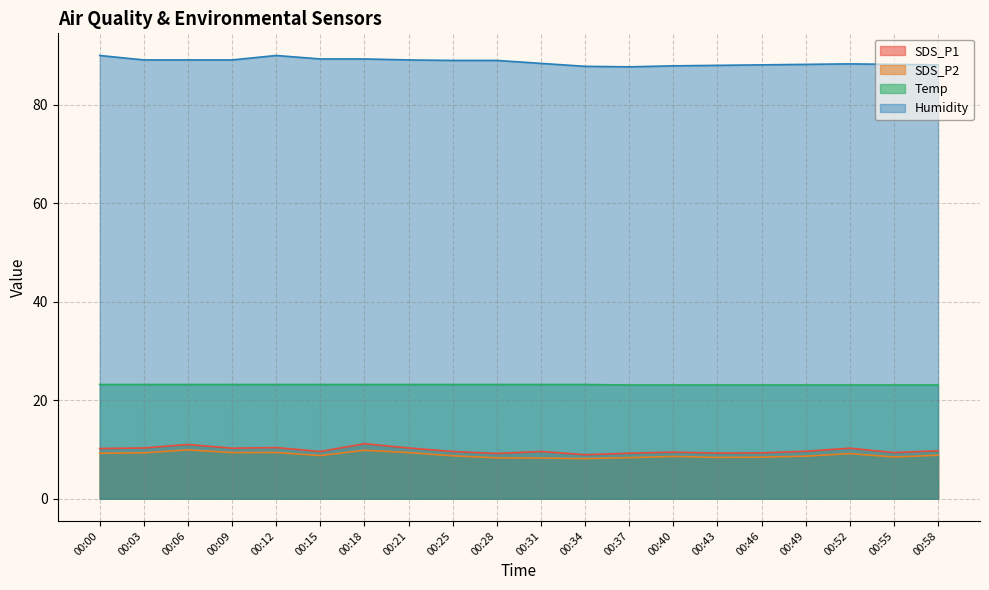

At how many categories does at least one series exceed 73?

20